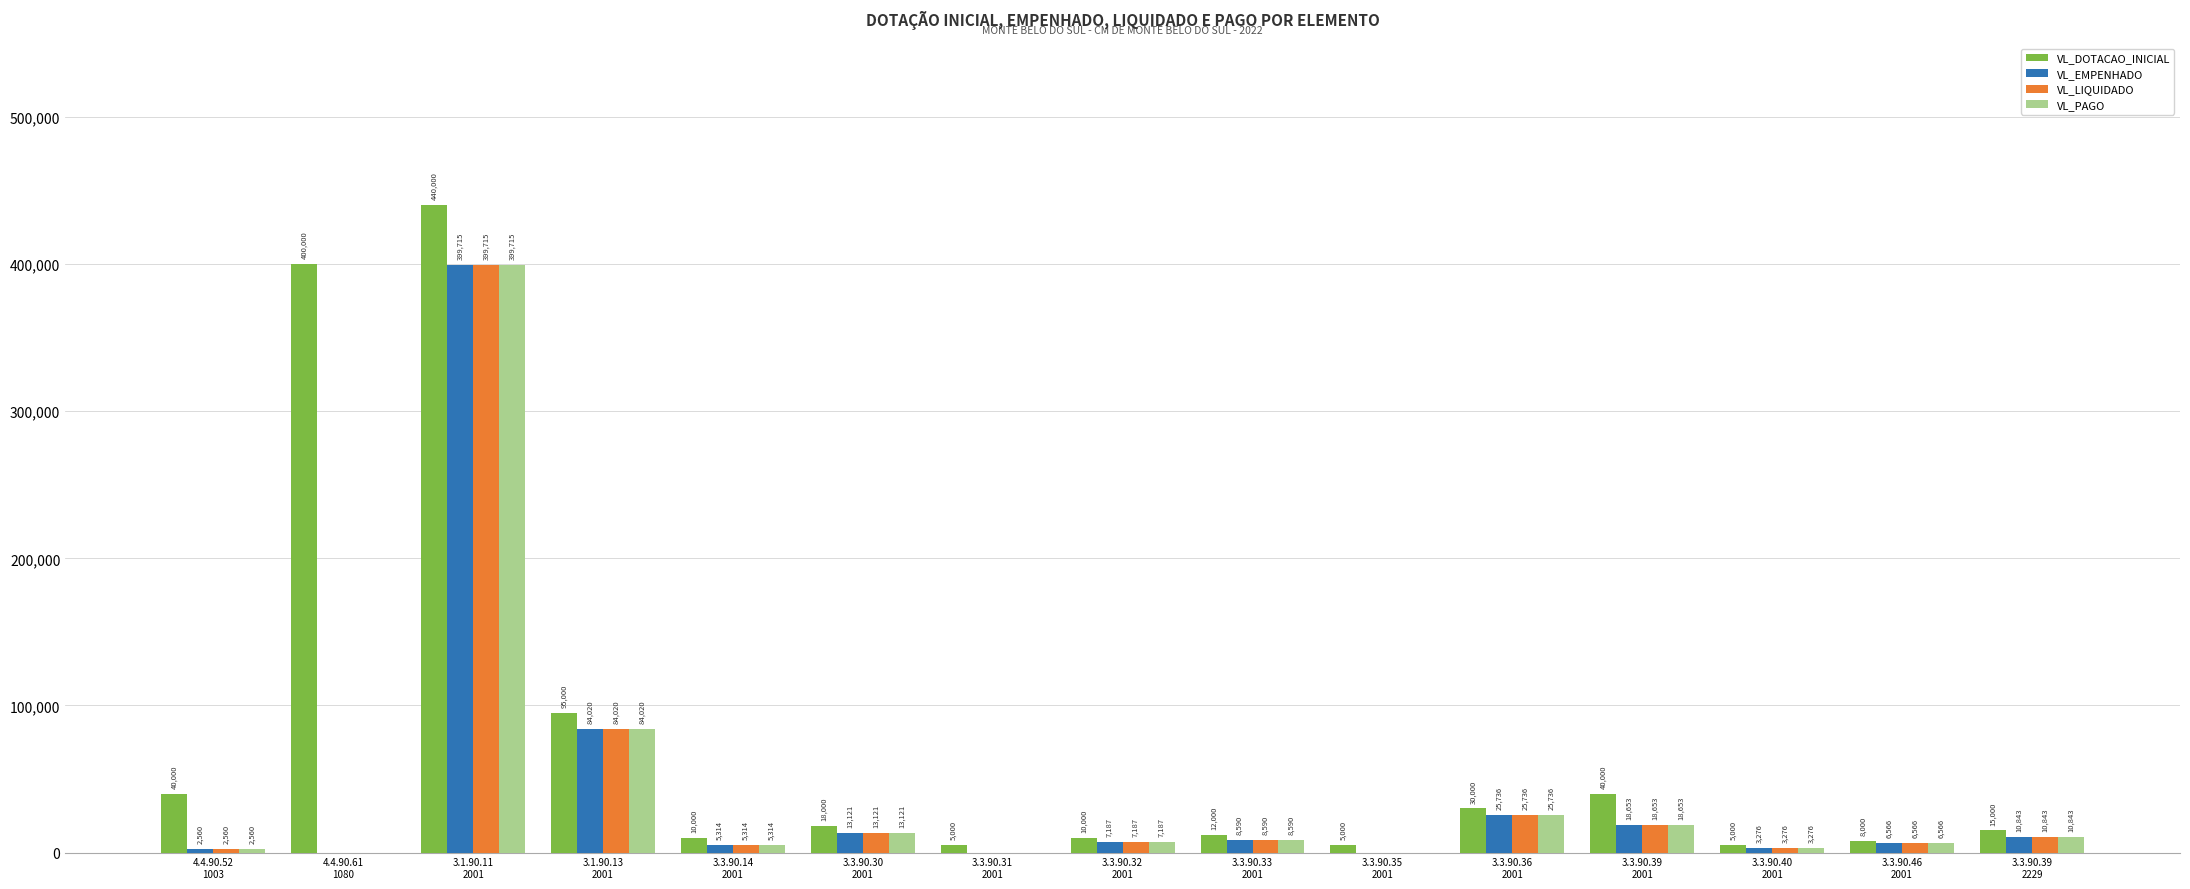

What is the sum of the VL_LIQUIDADO values at 3.3.90.31
2001 and 3.3.90.39
2229?

10842.8